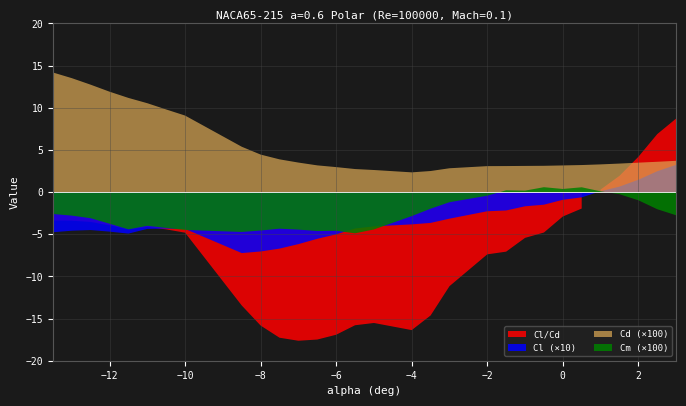

True or false: Cl_Cd has a value of -4.8 at -10.0.

True